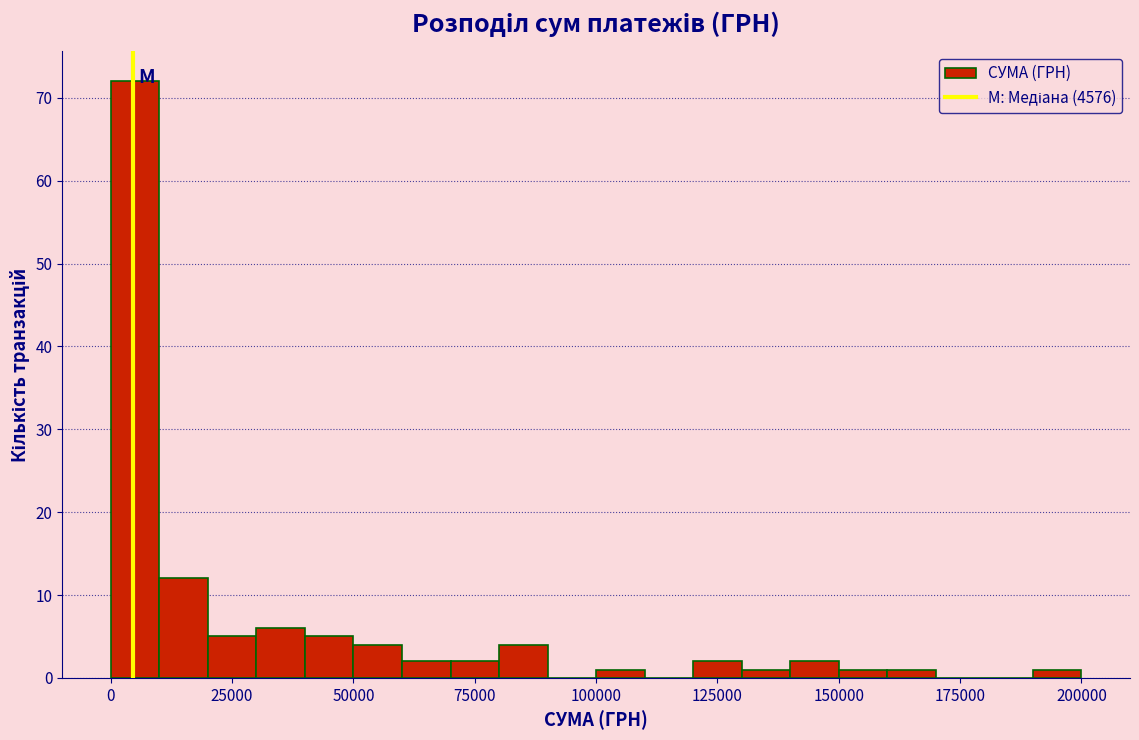

Around what value on the x-axis is the tallest bar? Give the approximate position of its centre, as read against the axis.

5000